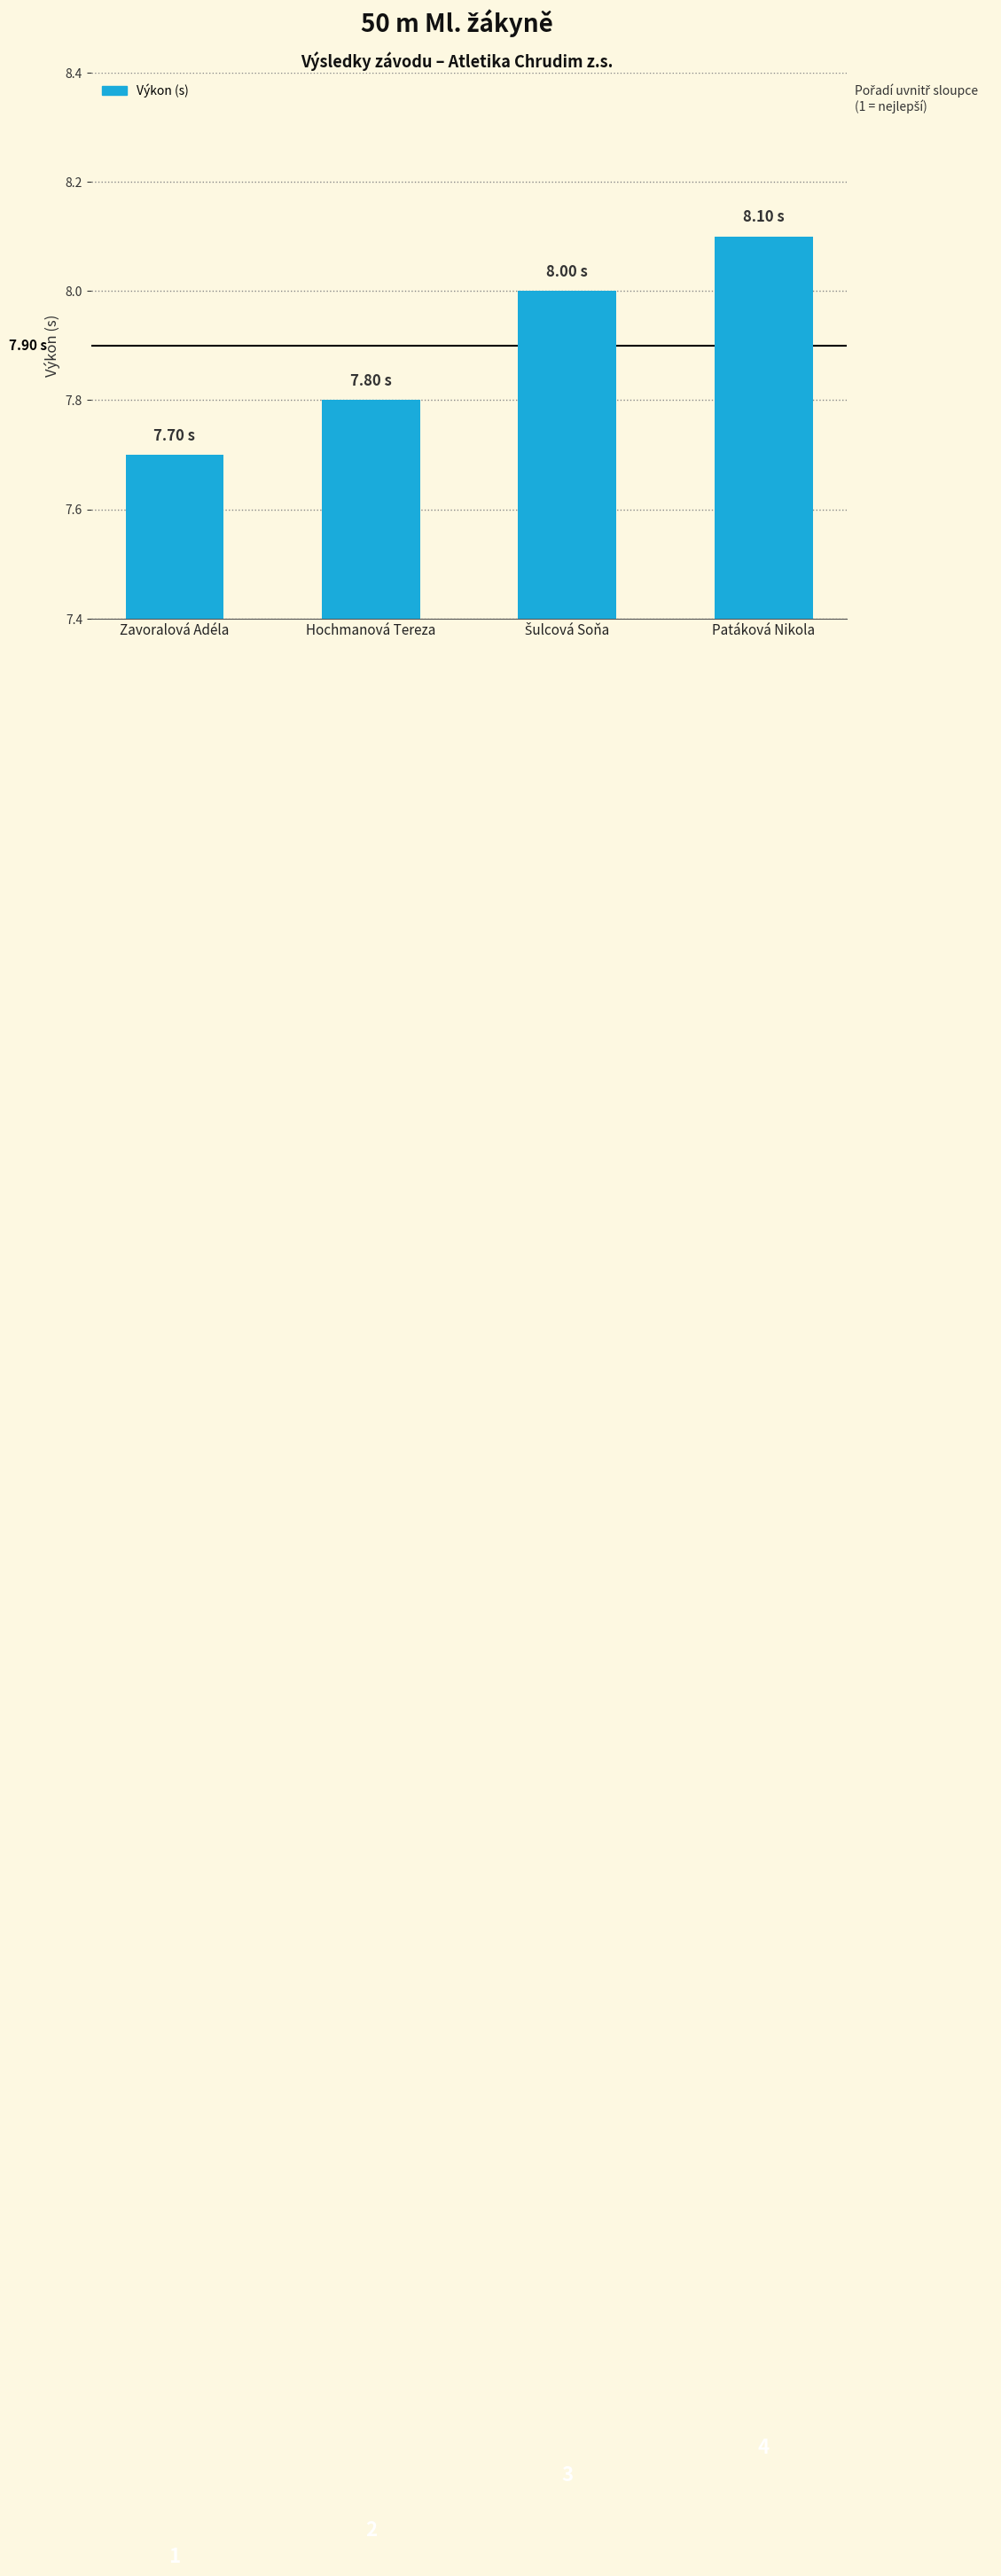

What is the difference between the maximum and minimum values?

0.4